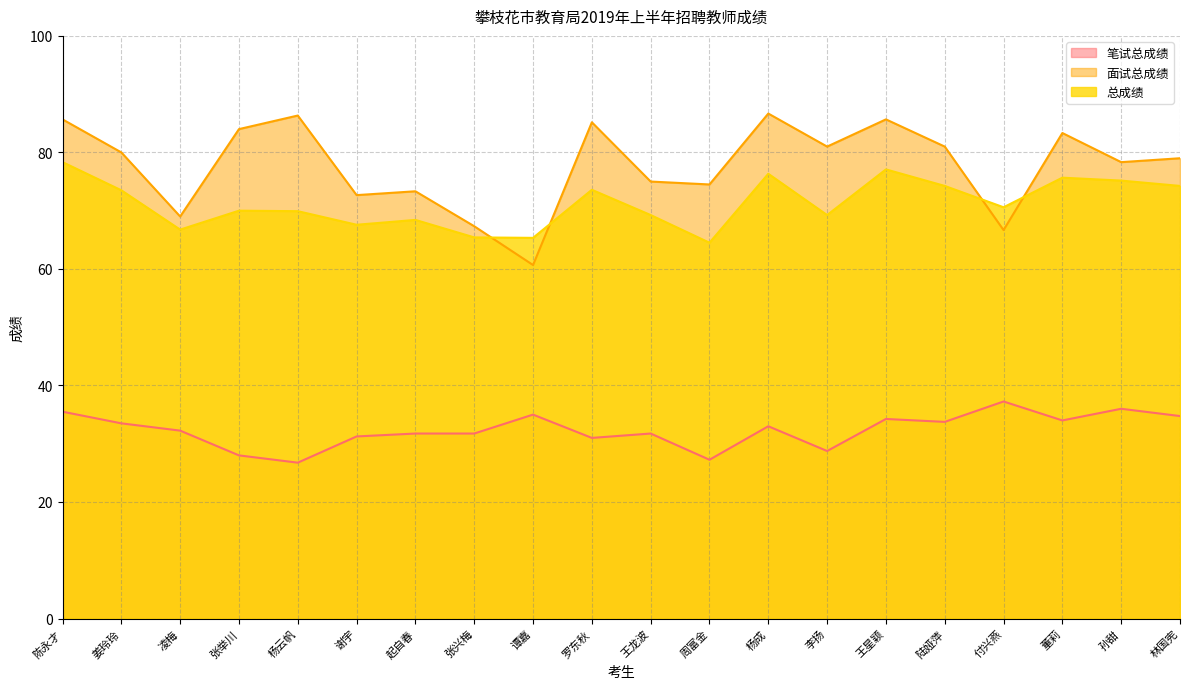

Which series changed the most between 罗东秋 and 孙甜?

面试总成绩